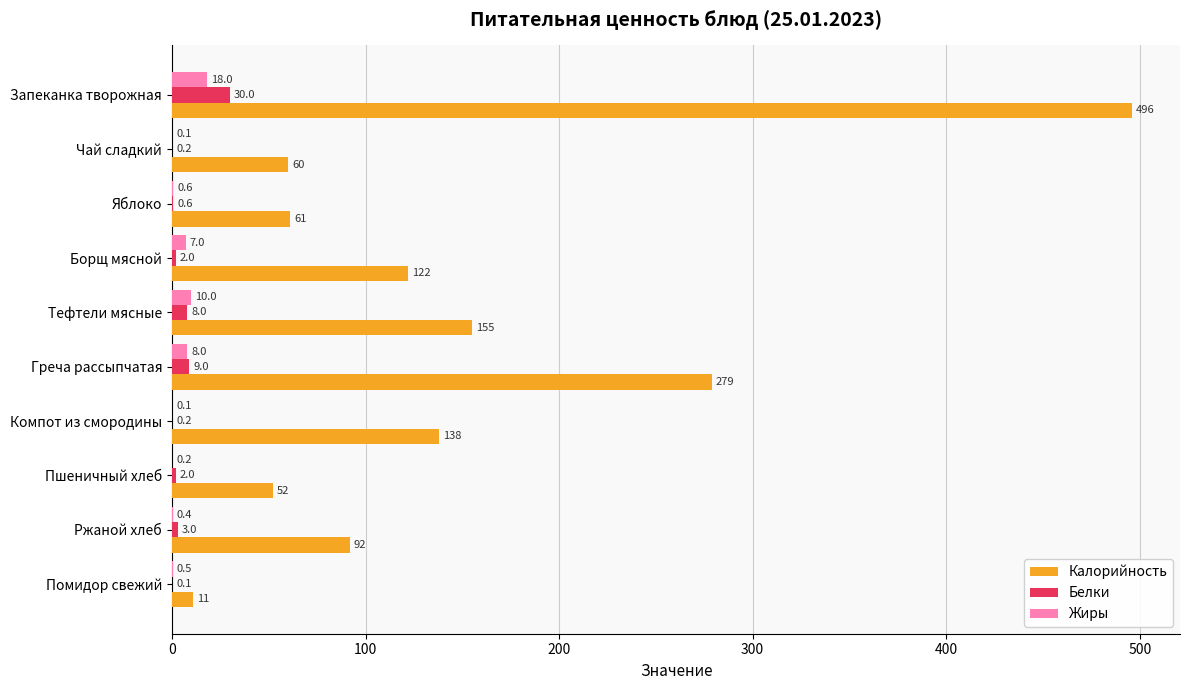

What is the sum of all Жиры values?

44.9